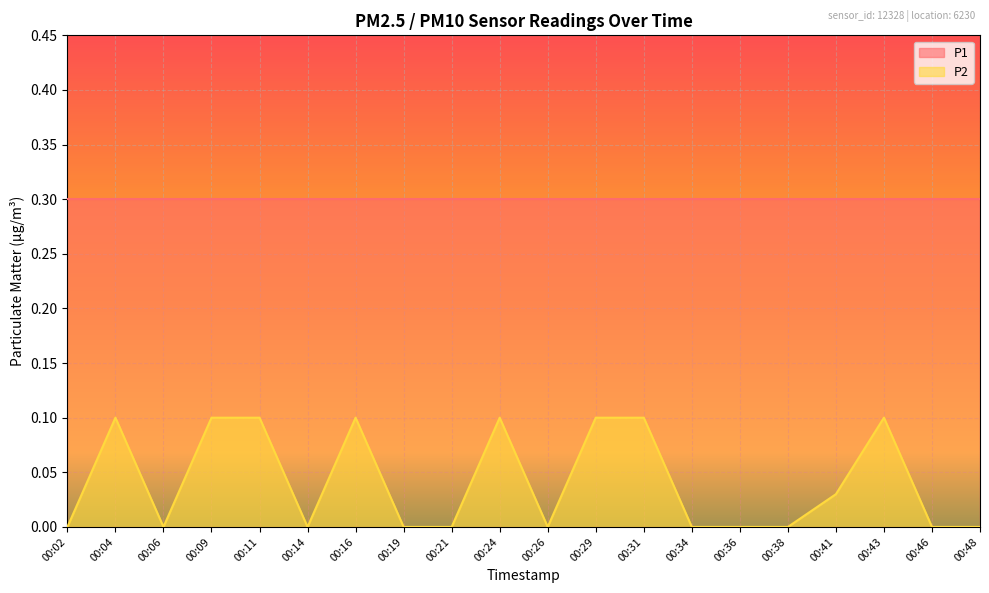

Rank the categories by value from lowest to highest.

00:02, 00:06, 00:14, 00:19, 00:21, 00:26, 00:34, 00:36, 00:38, 00:46, 00:48, 00:41, 00:04, 00:09, 00:11, 00:16, 00:24, 00:29, 00:31, 00:43